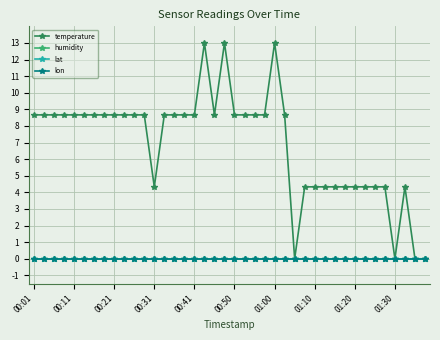

Does the chart have visible grid lines?

Yes